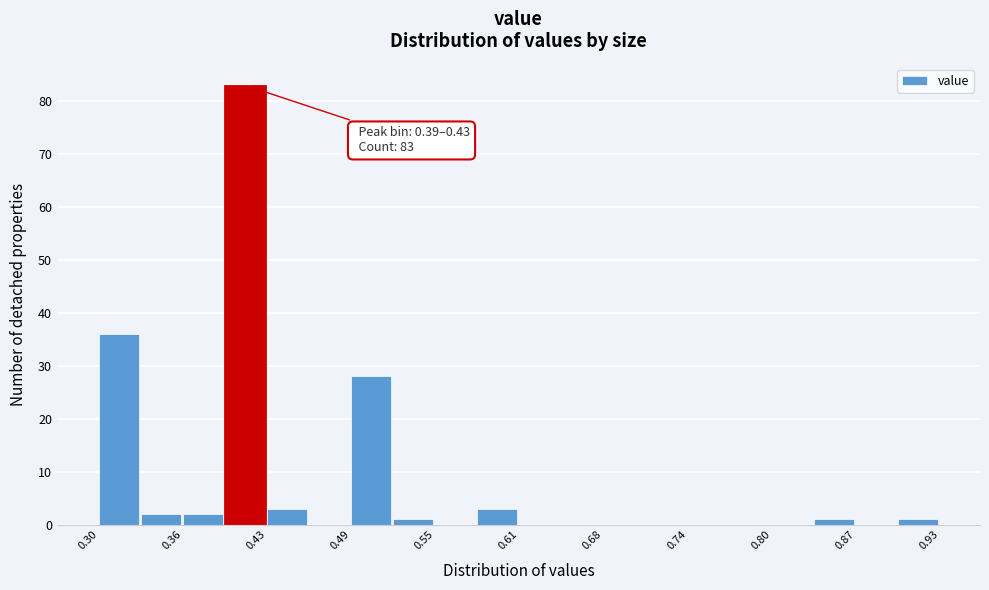

Read against the x-axis, roughly where is the centre of the tallest bar?

0.41